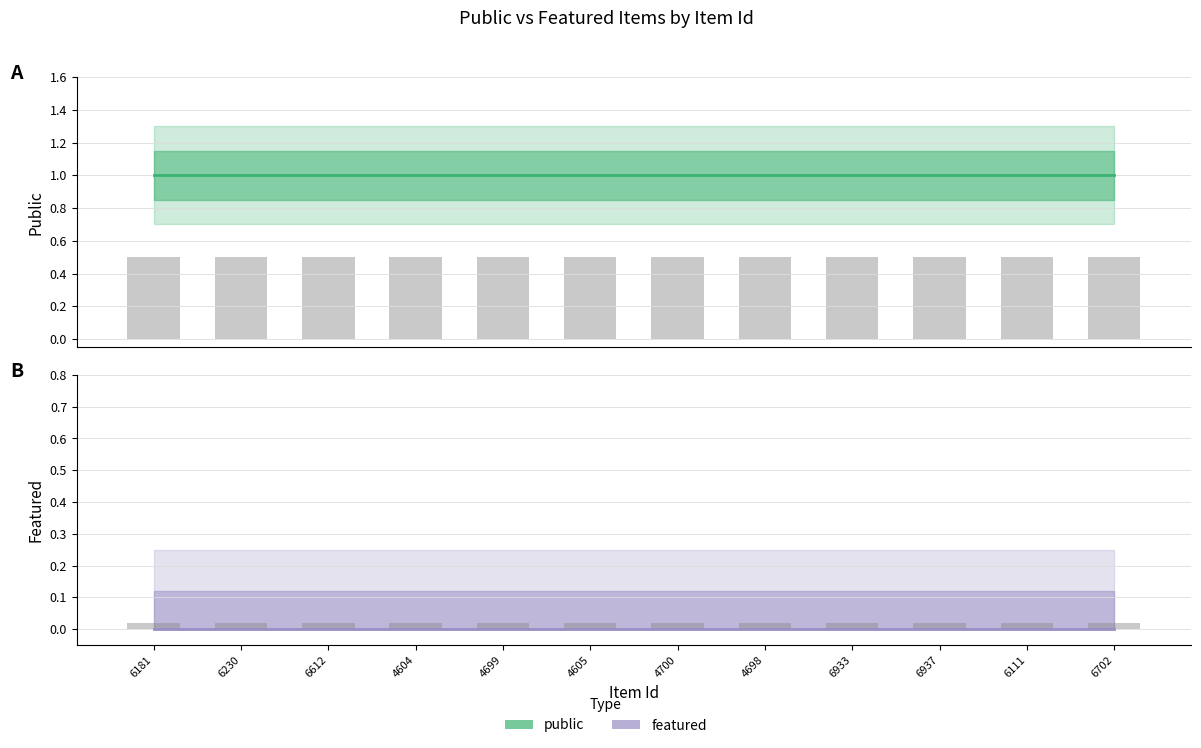

Which series has the largest range (max minus min)?

public